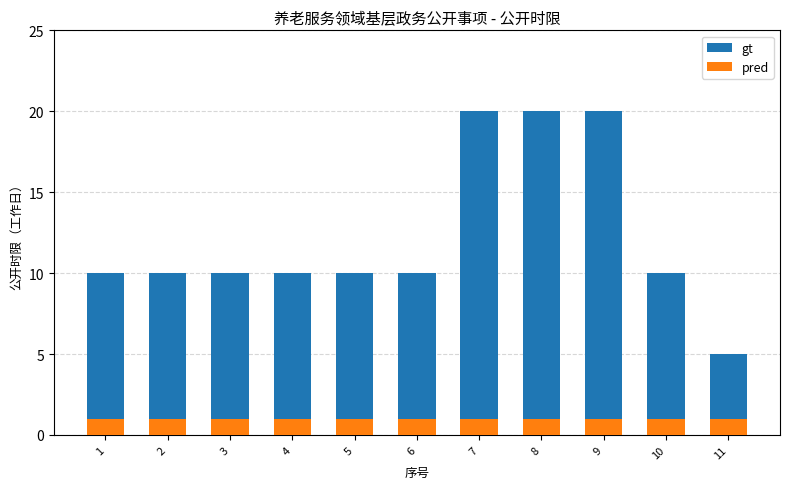

At which category is the sum across all series the highest?

7